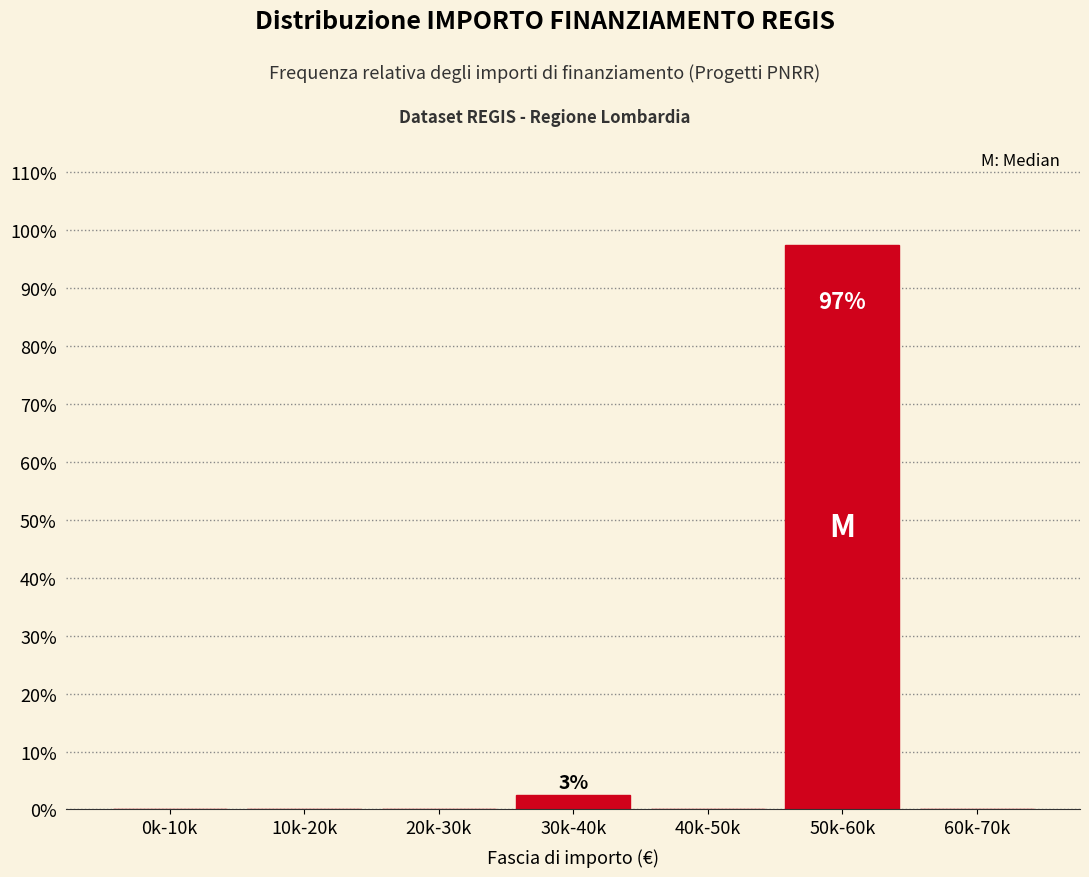

Reading right to left, transcribe all the data shown in this chart.

60k-70k=0.0	50k-60k=97.4	40k-50k=0.0	30k-40k=2.6	20k-30k=0.0	10k-20k=0.0	0k-10k=0.0